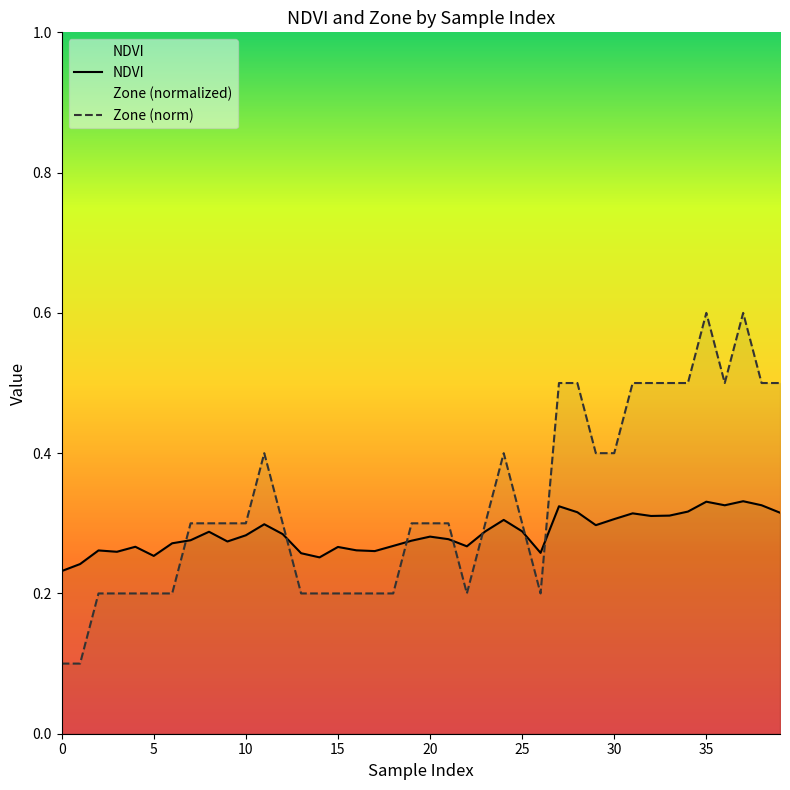

What is the value of the Zone point at the 18th from the left?

0.2